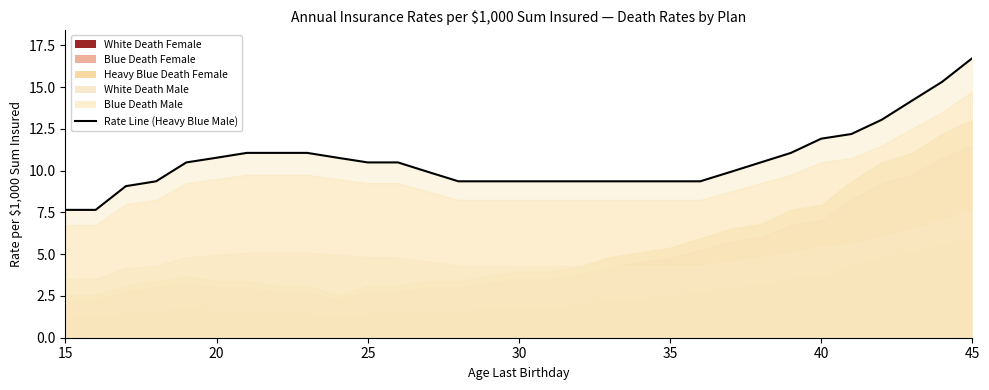

Does the chart have visible grid lines?

No